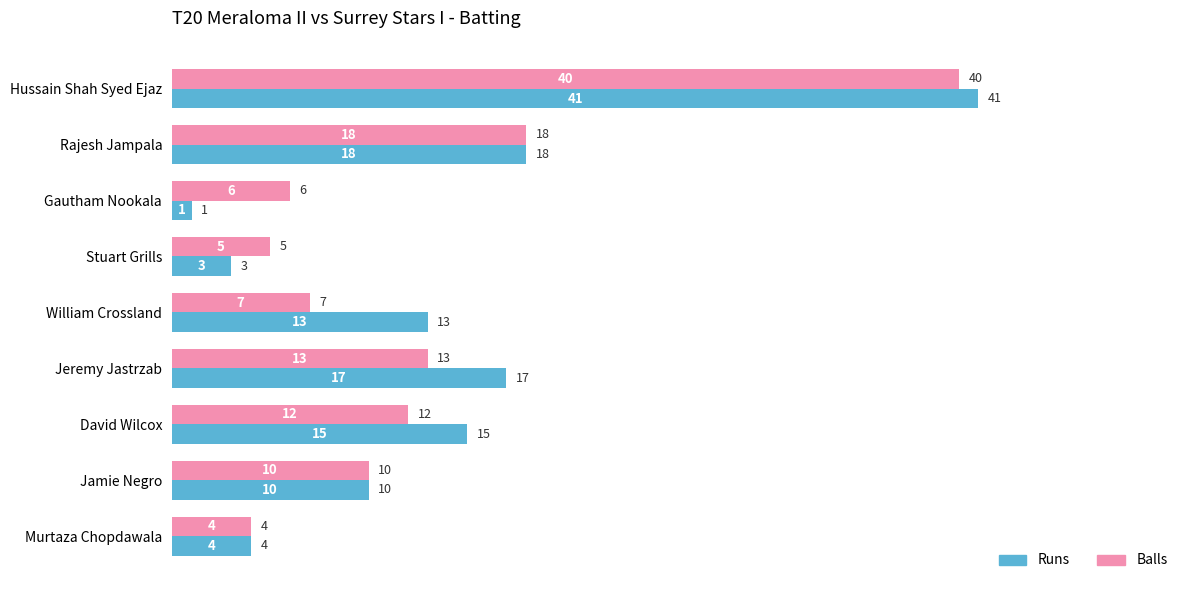

At which label does Runs reach its minimum?

Gautham Nookala